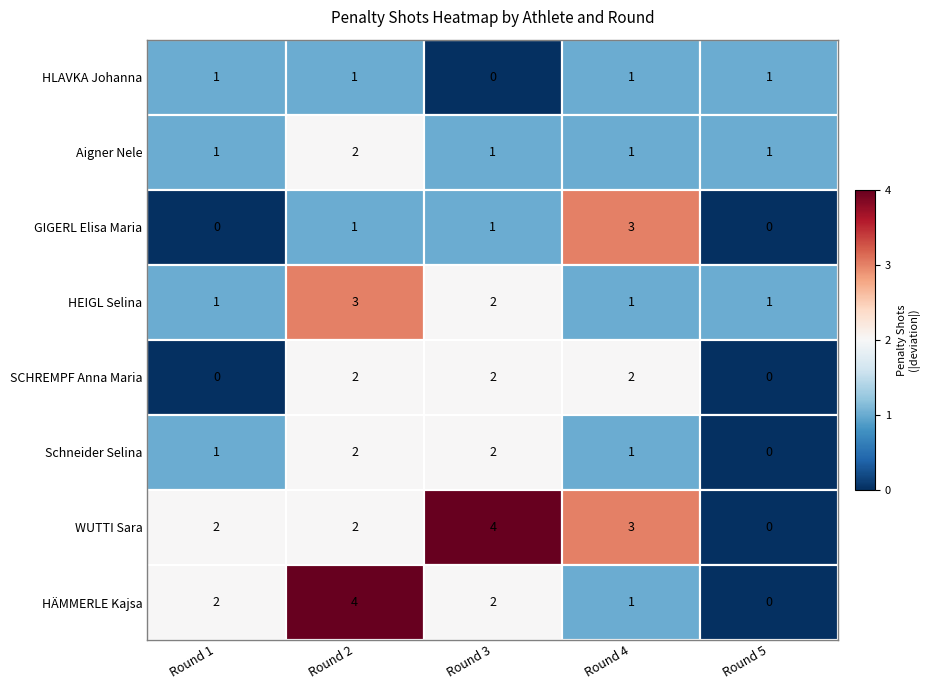

Between Round 2 and Round 5, which series saw the biggest shift?

HÄMMERLE Kajsa